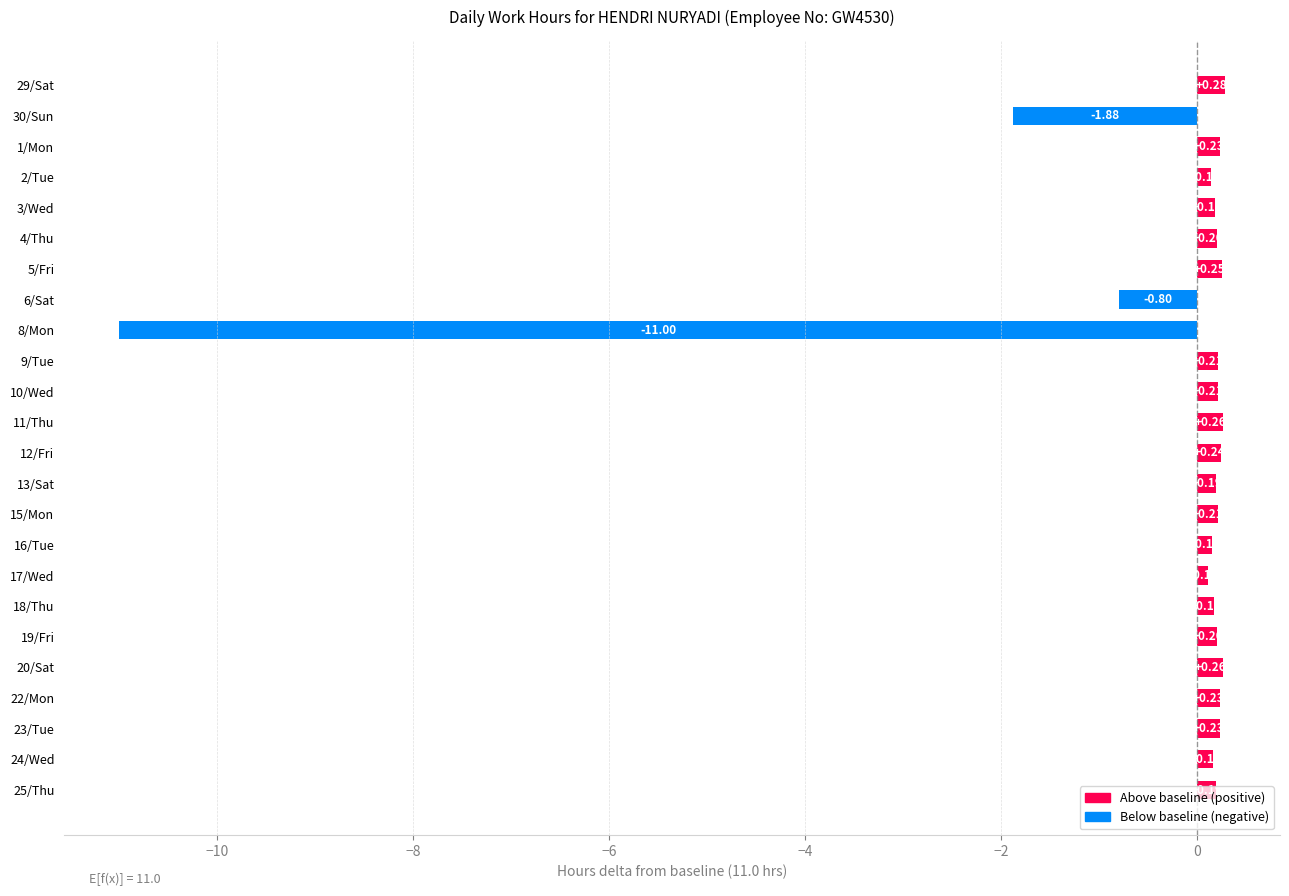

How many values are below 0?

3